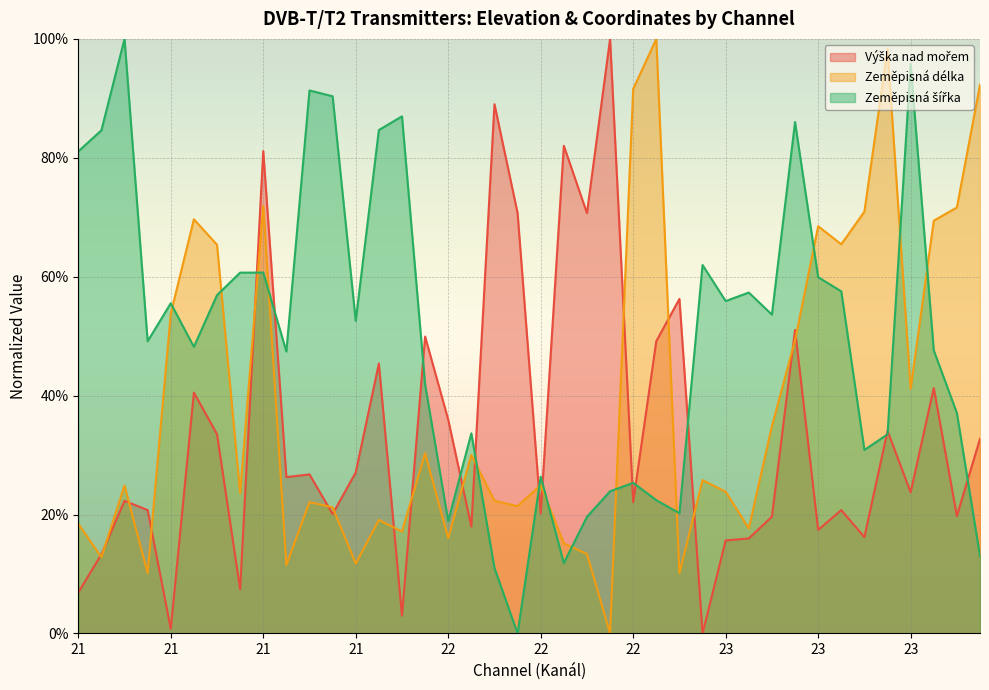

Where is the first local maximum for Zeměpisná délka?

21